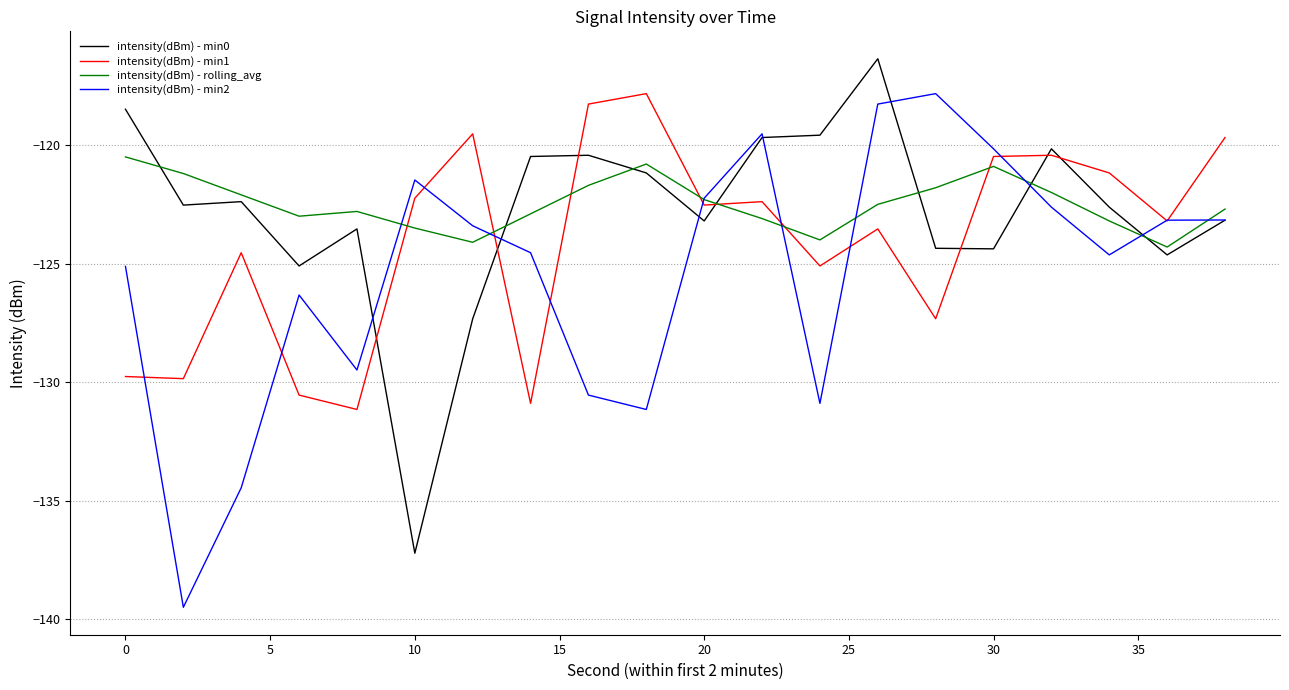

What is the minimum value for intensity(dBm) - min2?

-139.5